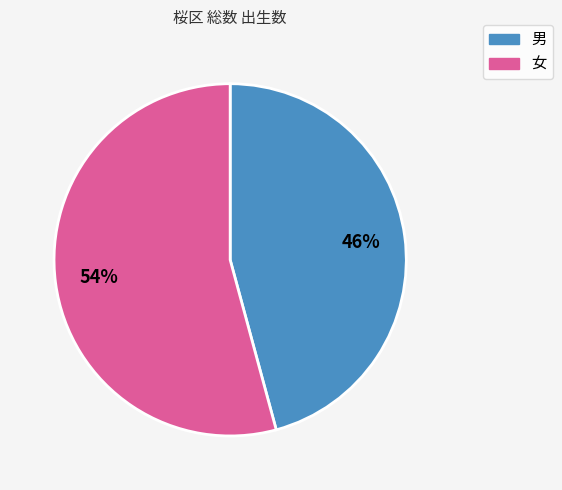

True or false: 女 accounts for 41% of the total.

False